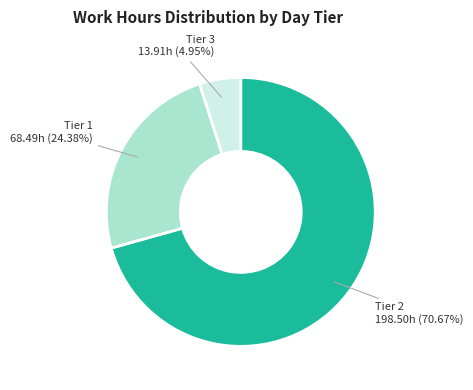

Count the number of slices in the pie.

3